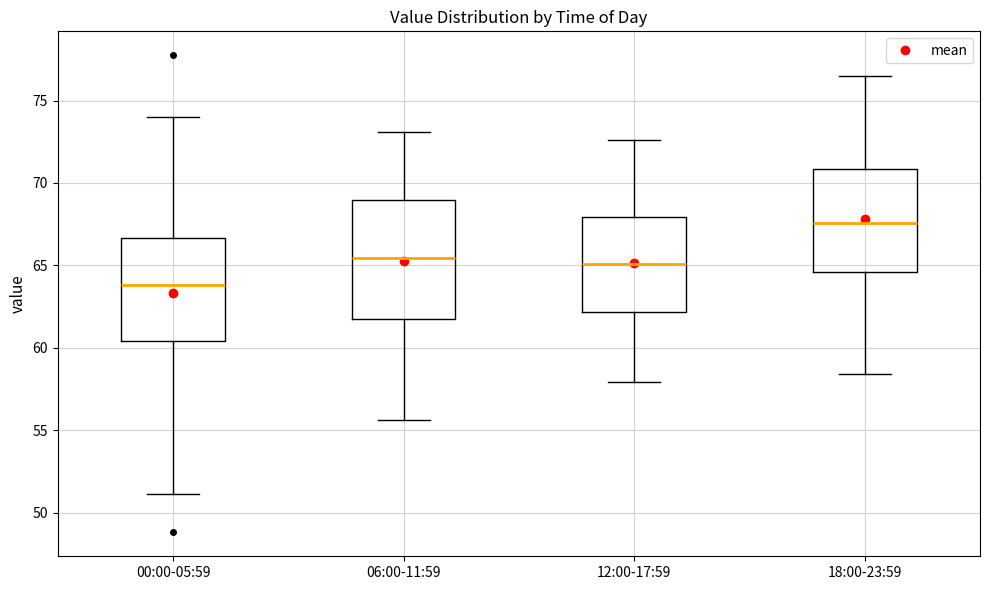

Comparing the boxes themselves (not the whiskers), which one is the tallest?

06:00-11:59